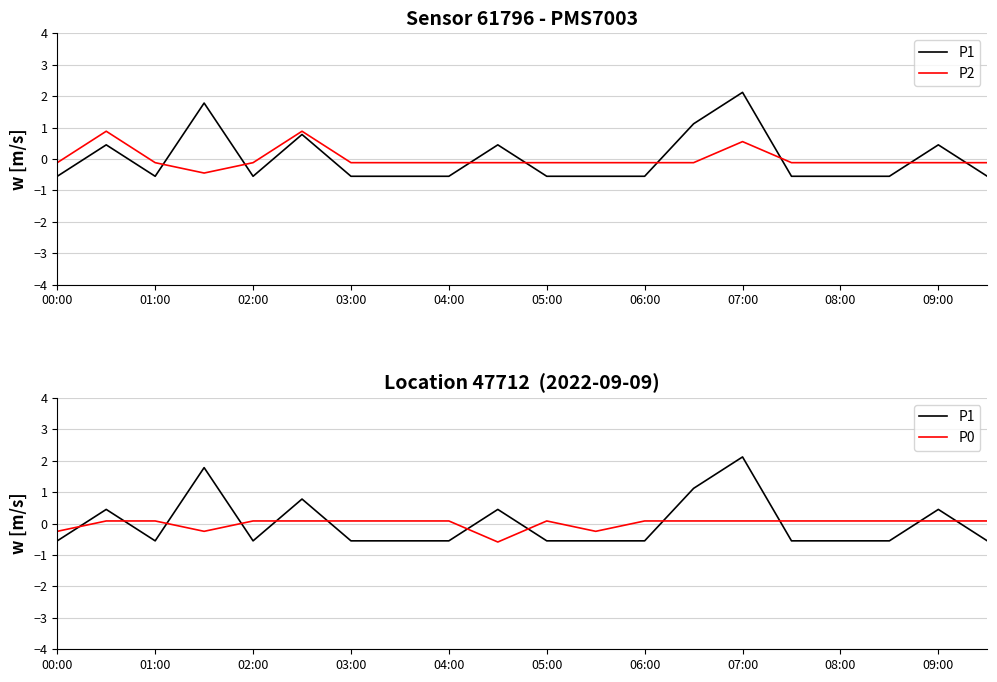

In P1 (centred), how many points are lower than both neighbors (excluding endpoints)?

2